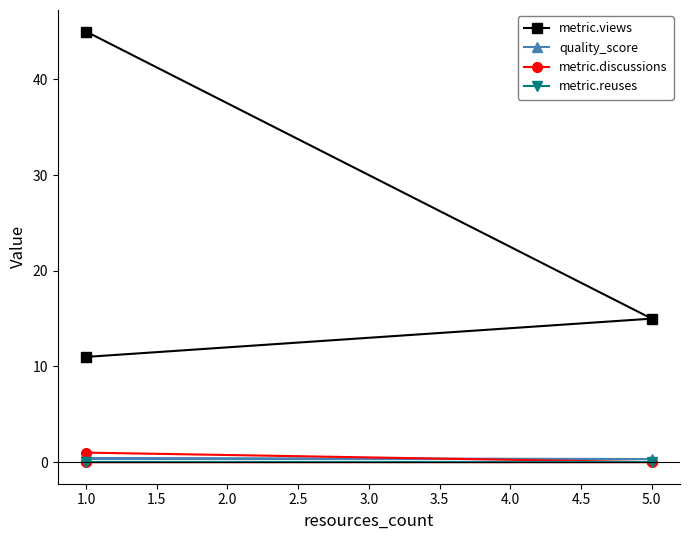

Which series changed the most between 5.0 and 1.0?

metric.views